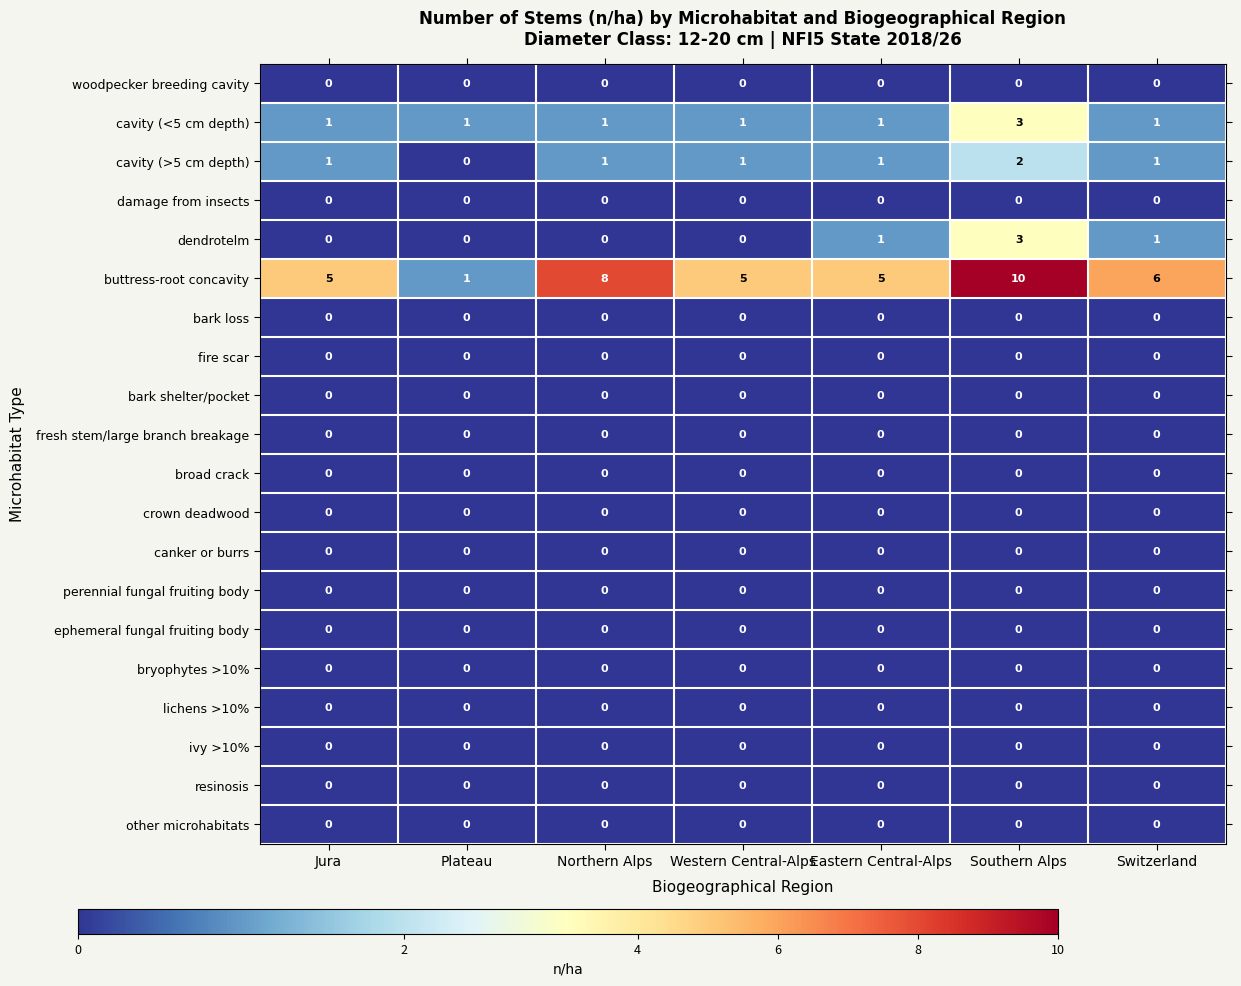

What is the difference between the second highest and minimum values in the buttress-root concavity series?

7